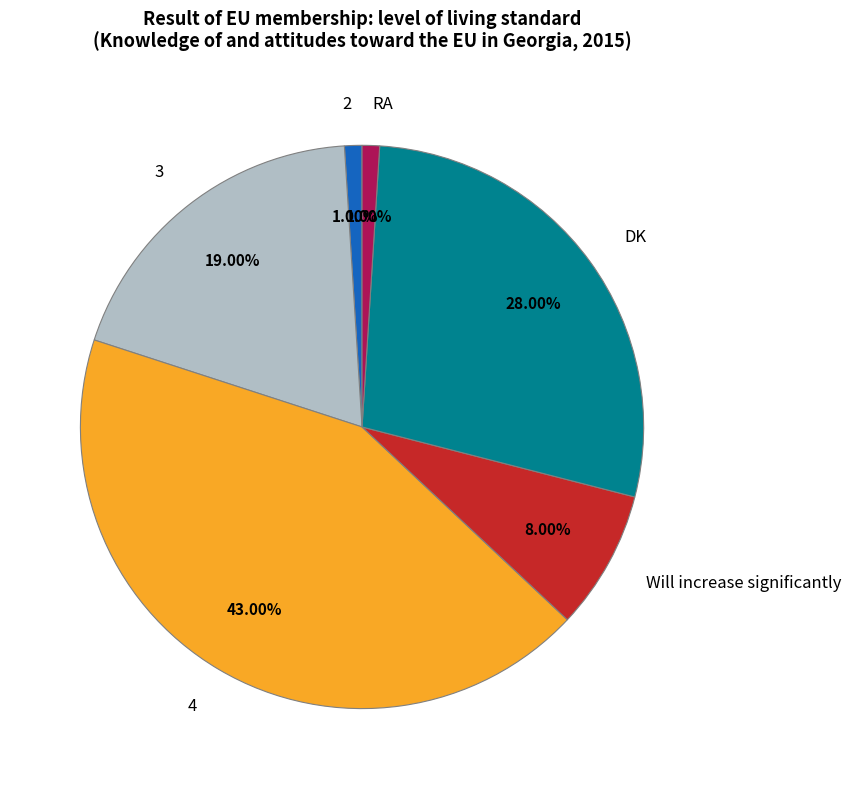

To the nearest percent, what is the difference between the 3 and RA slice percentages?

18%